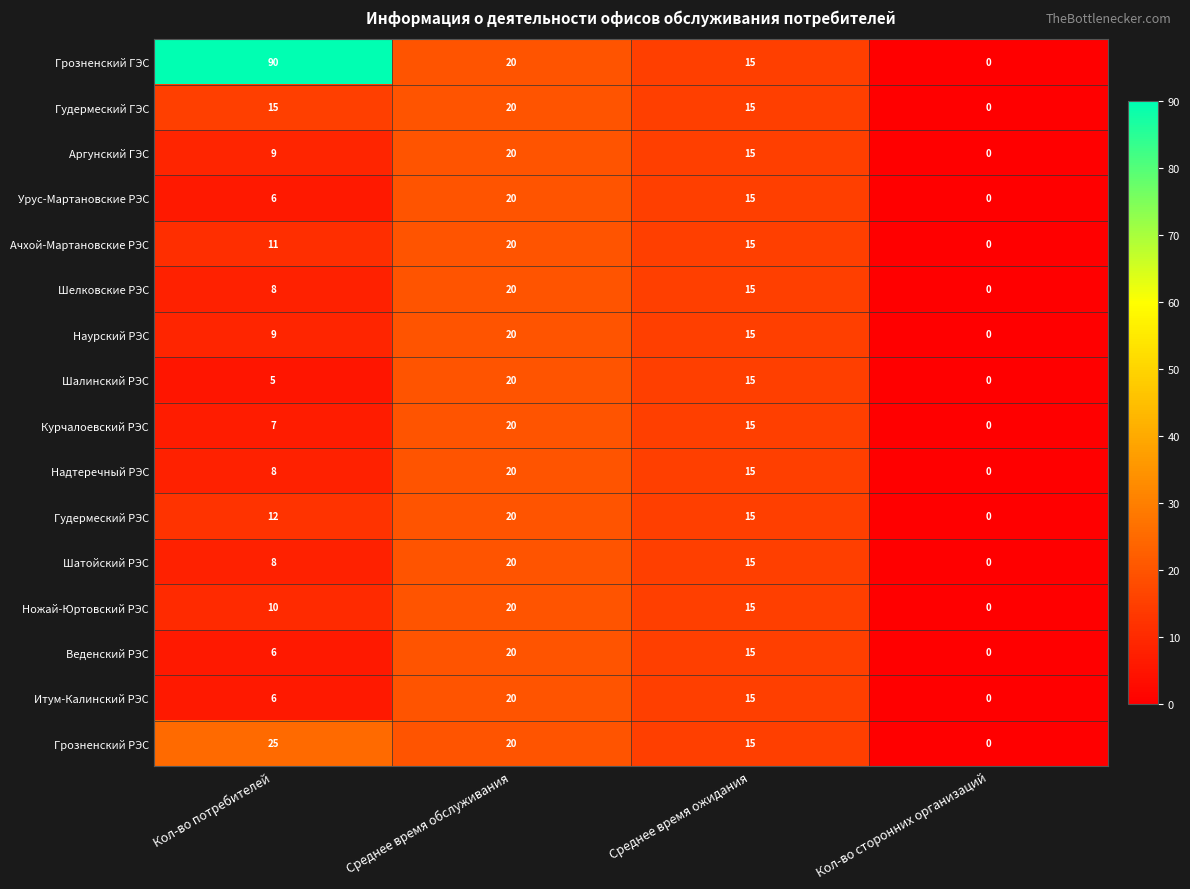

How many Наурский РЭС values are between 9 and 20?

3